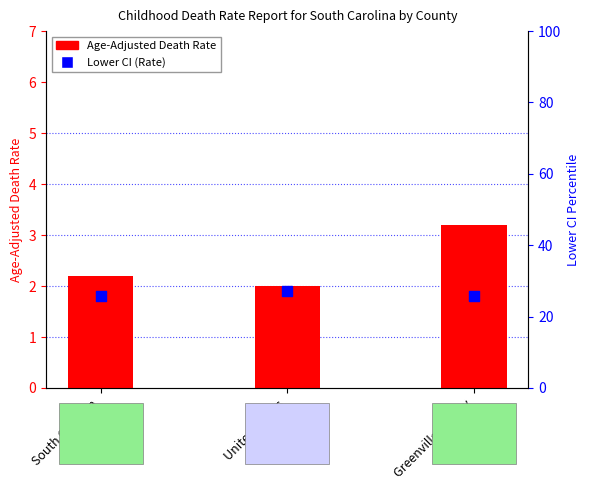

At which category is the sum across all series the highest?

Greenville County